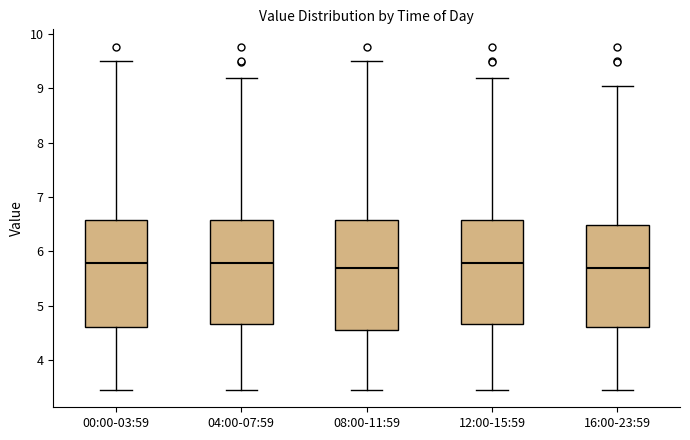

Where does the median line of the box for 12:00-15:59 sit on the y-axis? The values are not printed on the chart, so give them approximately, as read against the axis.

5.8